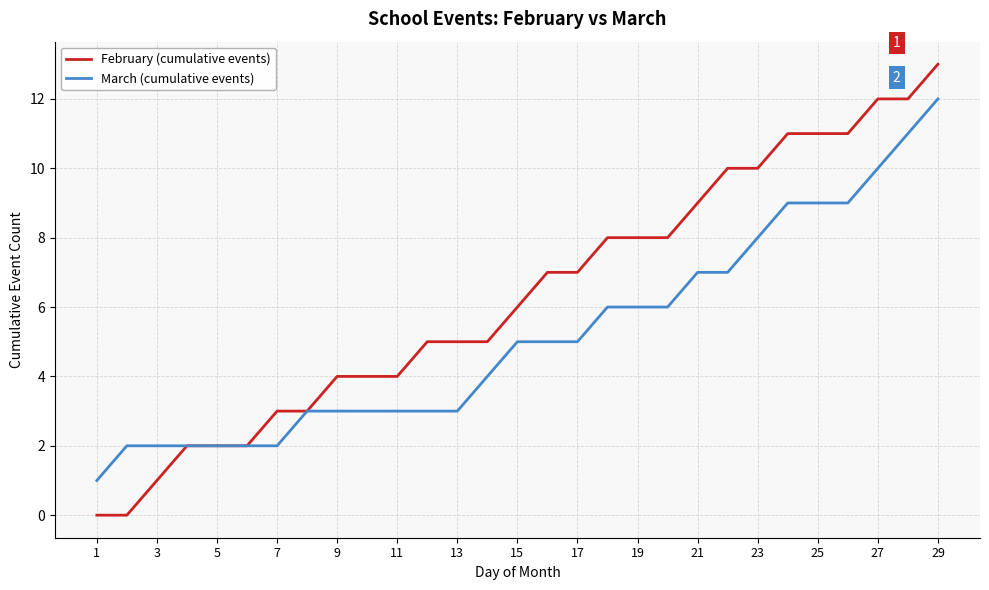

Which series has the largest range (max minus min)?

February (cumulative events)